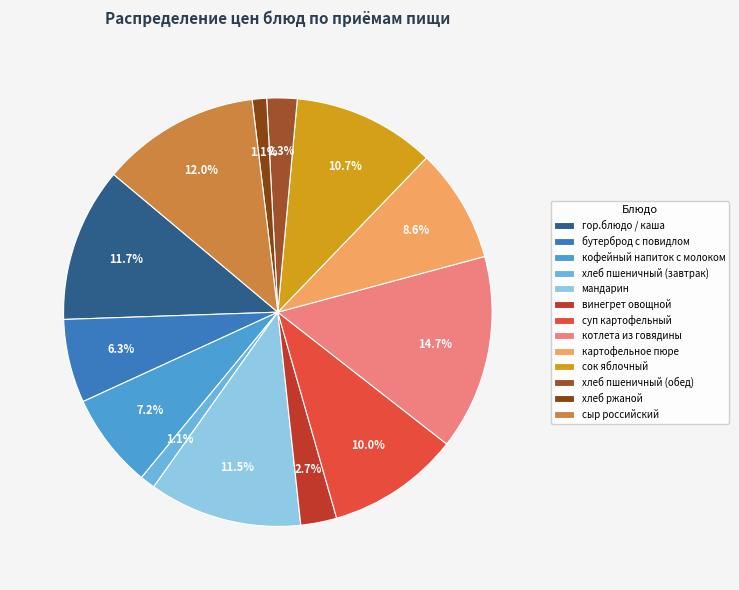

Combined, what portion of the pie is гор.блюдо / каша and суп картофельный?

21.7%